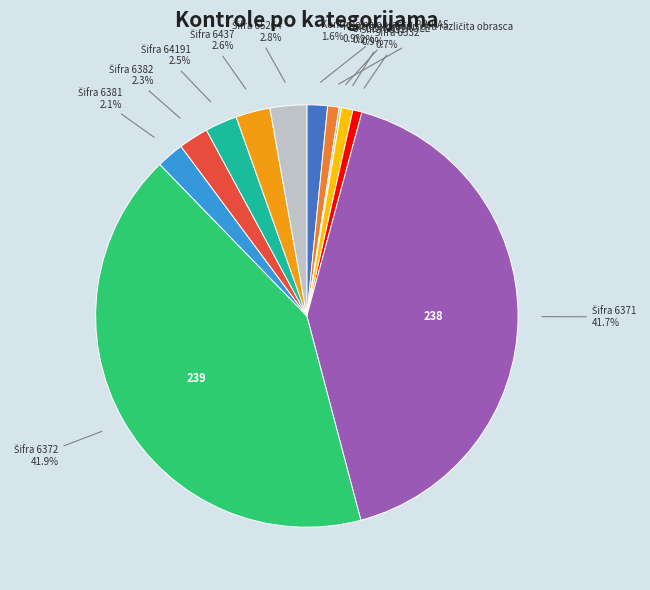

Is there a majority slice in this chart?

No